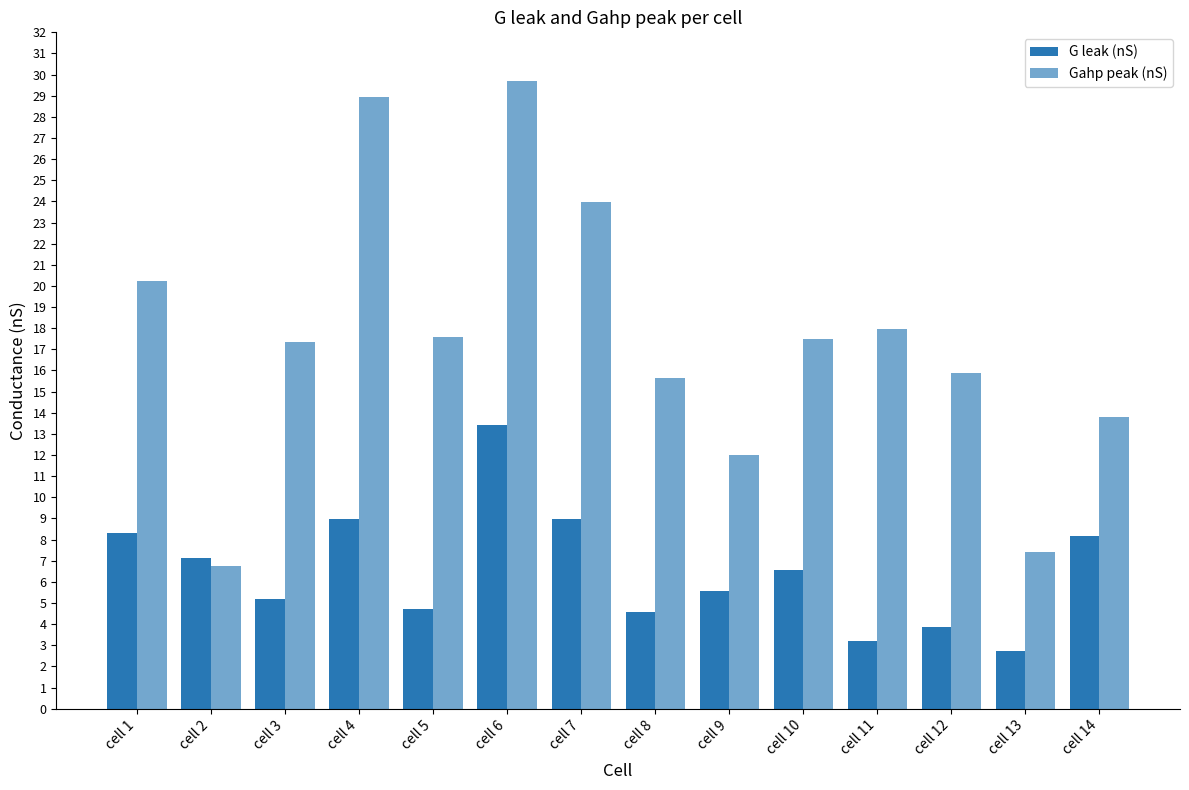

How many bars are there in total?

28